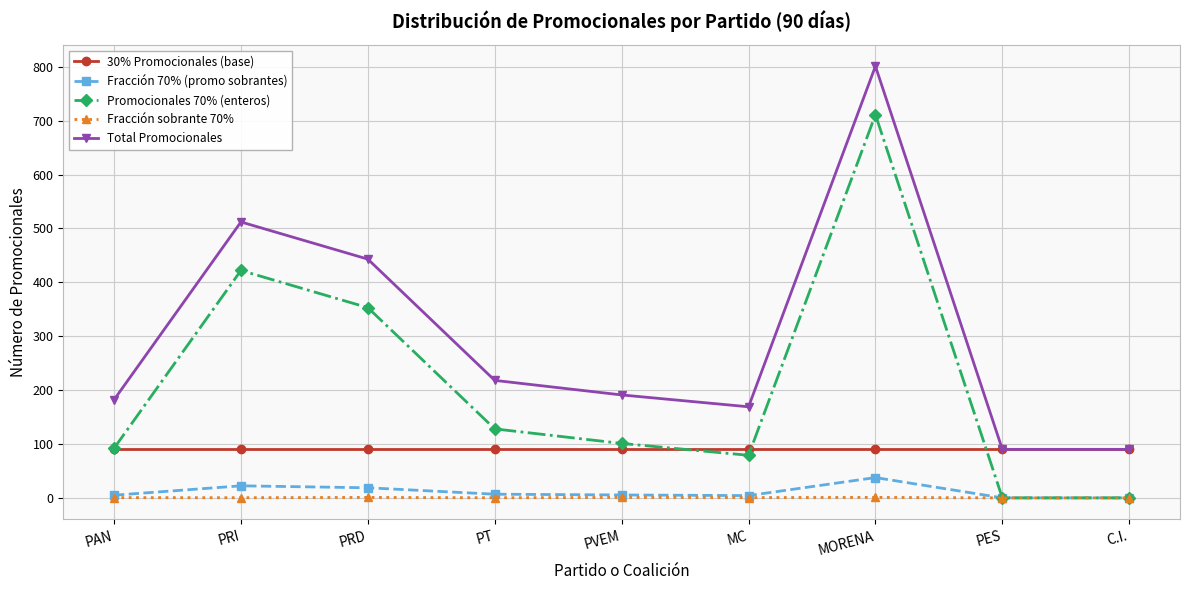

What is the label of the 1st point from the right?

C.I.